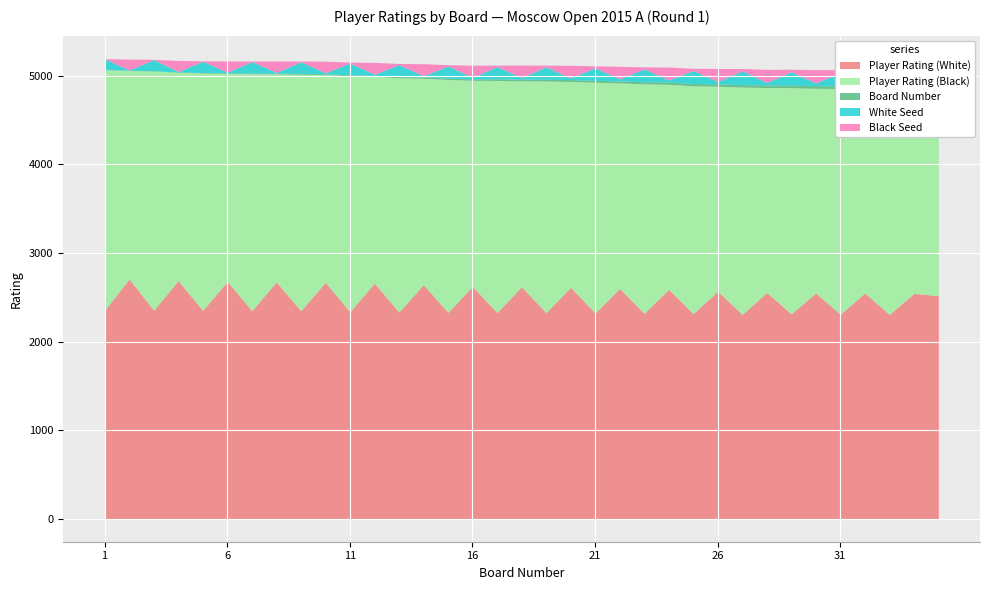

List the series in order of their peak value, lowest first.

Board Number, White Seed, Black Seed, Player Rating (White), Player Rating (Black)